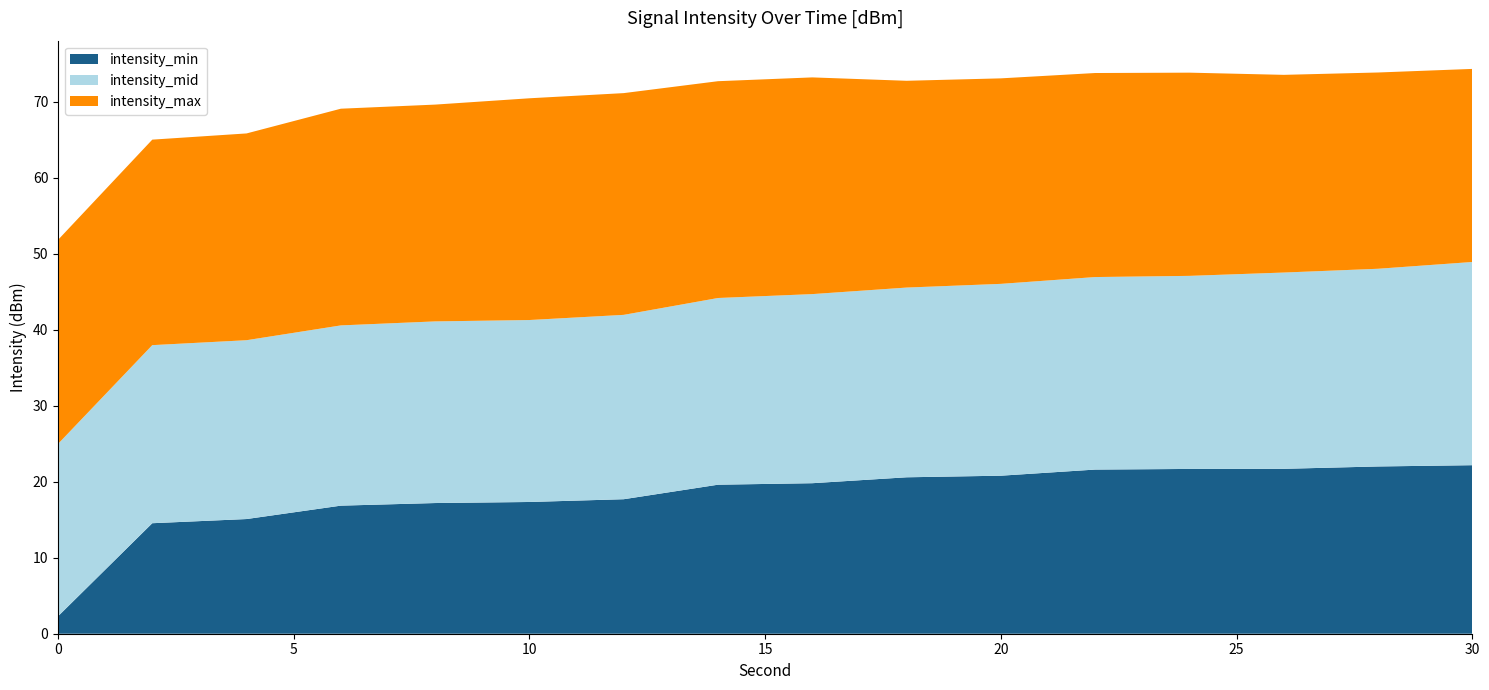

What is the maximum value for intensity_min?

22.2